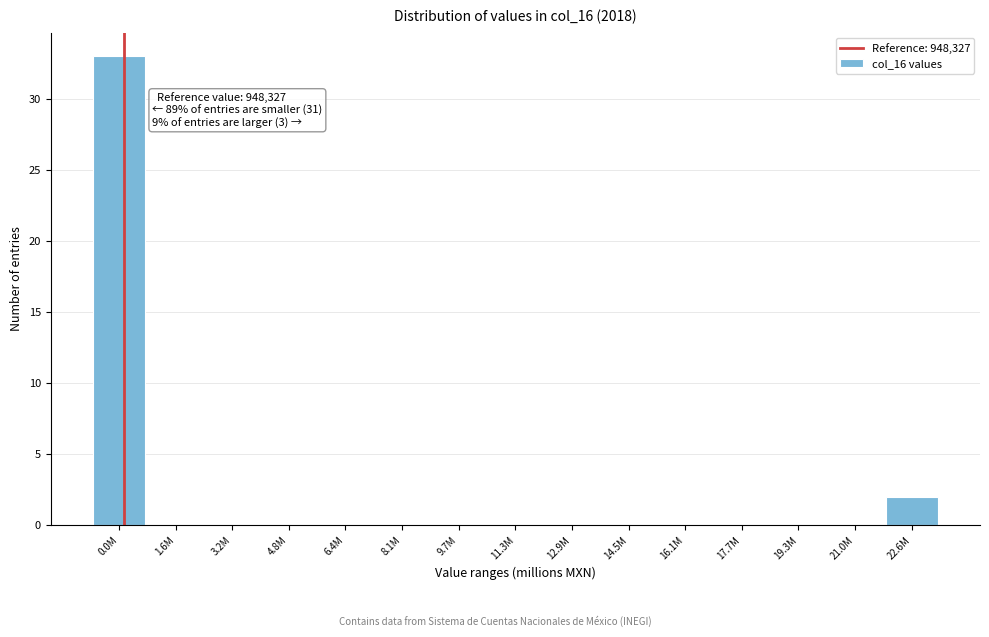

Reading right to left, list all the values displayed in this chart.

22.6M=2	21.0M=0	19.3M=0	17.7M=0	16.1M=0	14.5M=0	12.9M=0	11.3M=0	9.7M=0	8.1M=0	6.4M=0	4.8M=0	3.2M=0	1.6M=0	0.0M=33